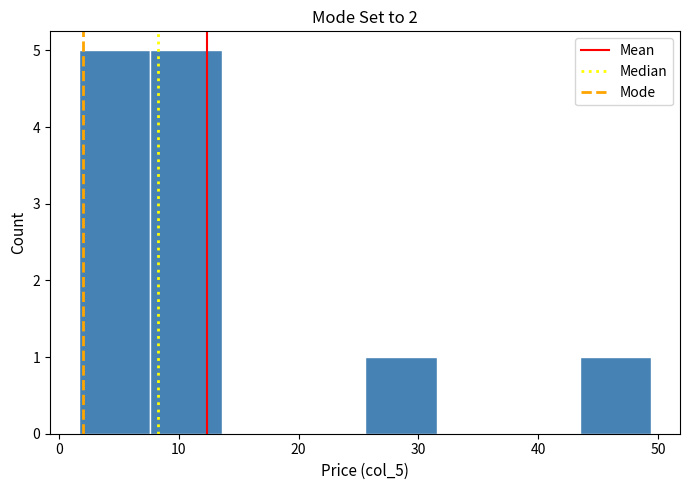

Reading left to right, transcribe this chart: for each bar, give the range it covers on the x-axis and its height. Neither the bar edges nor the heights are printed on the chart, so give them approximately, as read against the axes.

2 to 8: 5
8 to 14: 5
14 to 20: 0
20 to 26: 0
26 to 32: 1
32 to 37: 0
37 to 43: 0
43 to 49: 1